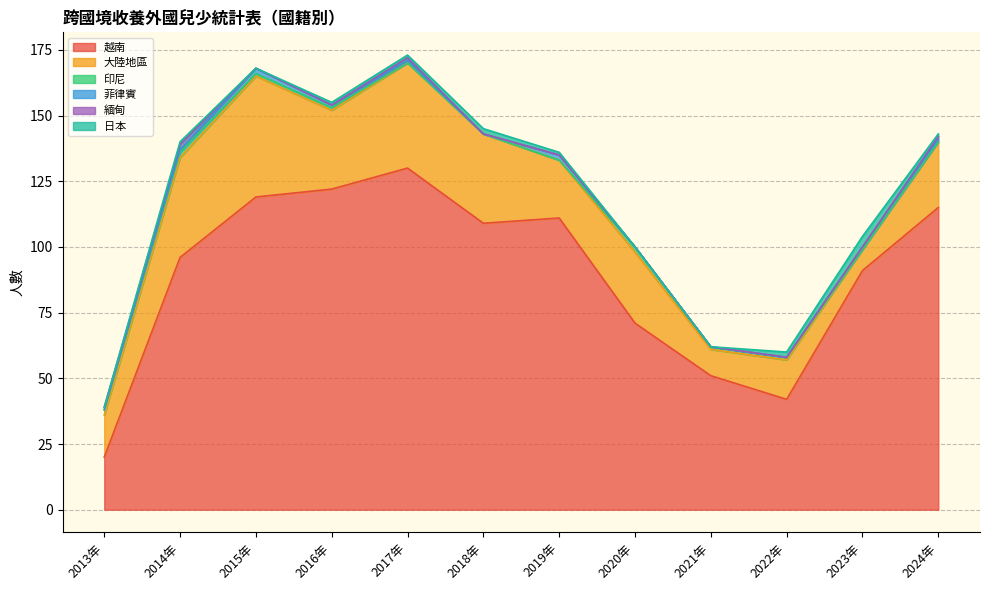

How many 印尼 values are between 0 and 2?

12